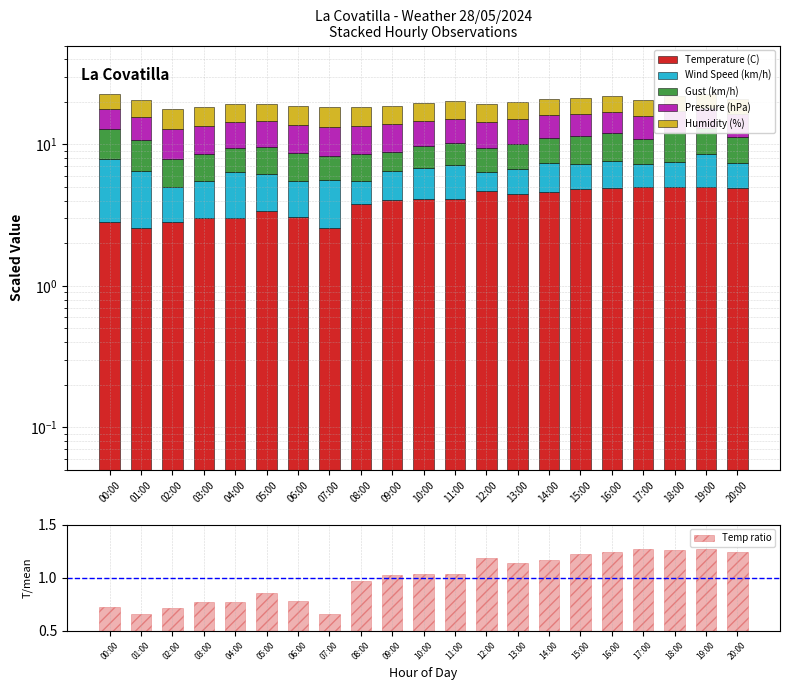

Which series has the widest spread of values?

Wind Speed (km/h)